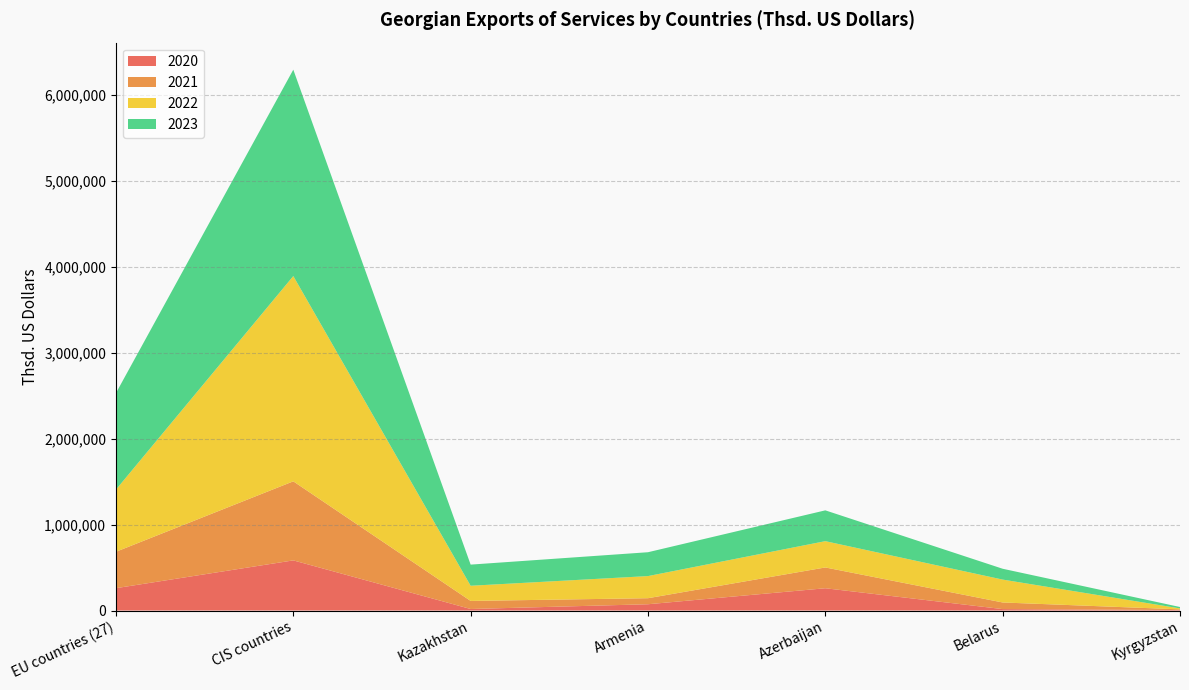

Reading left to right, extract all data points from this chart.

2020: EU countries (27)=260376.2	CIS countries=583960.2	Kazakhstan=17974.3	Armenia=73253.5	Azerbaijan=259538.9	Belarus=16759.0	Kyrgyzstan=5820.3
2021: EU countries (27)=423968.3	CIS countries=920428.9	Kazakhstan=93790.8	Armenia=70394.1	Azerbaijan=242076.0	Belarus=77100.3	Kyrgyzstan=7862.6
2022: EU countries (27)=723685.8	CIS countries=2390164.5	Kazakhstan=176833.9	Armenia=257585.8	Azerbaijan=306193.1	Belarus=266580.4	Kyrgyzstan=11082.6
2023: EU countries (27)=1123882.6	CIS countries=2403022.1	Kazakhstan=246137.6	Armenia=277698.1	Azerbaijan=358757.1	Belarus=126170.7	Kyrgyzstan=16247.4